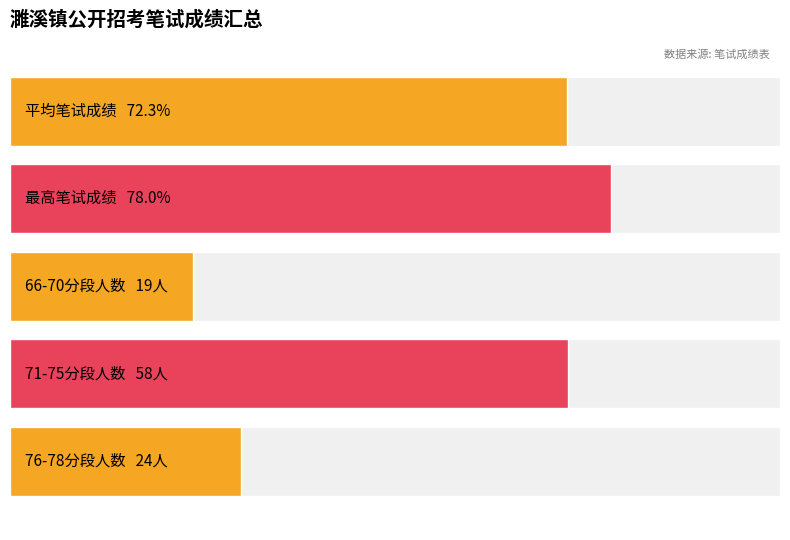

Which series has the largest total across all categories?

笔试成绩